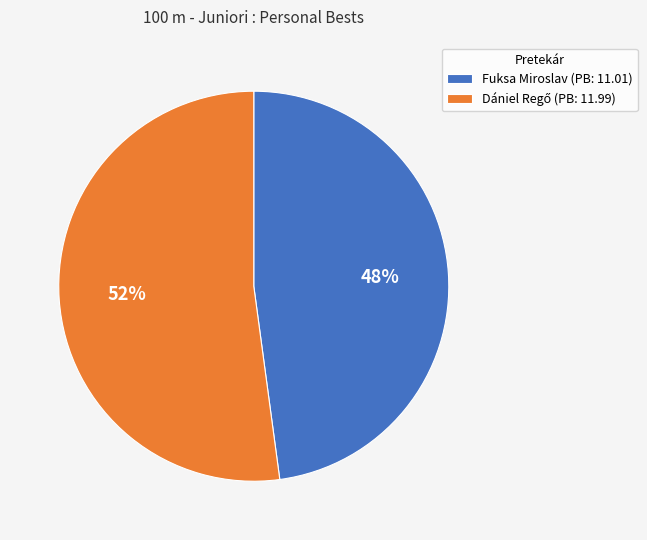

Is it true that Fuksa Miroslav is 48% of the pie?

True